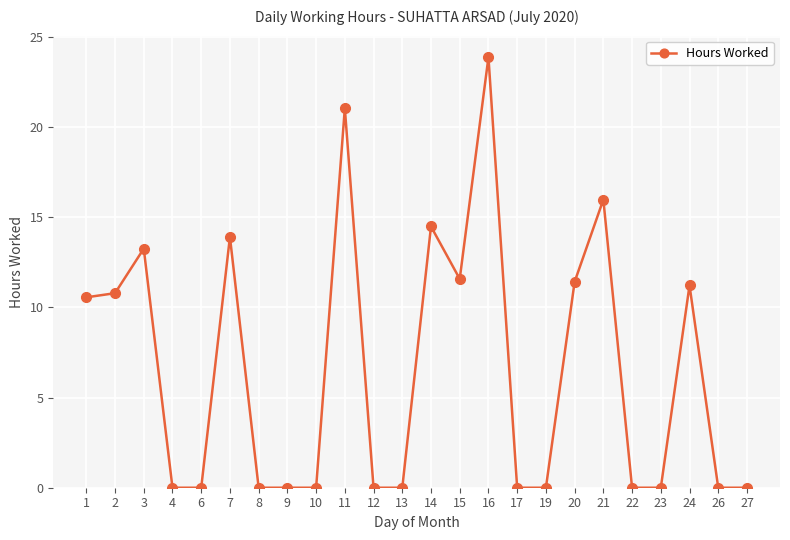

What is the value of the 13th point from the left?

14.5